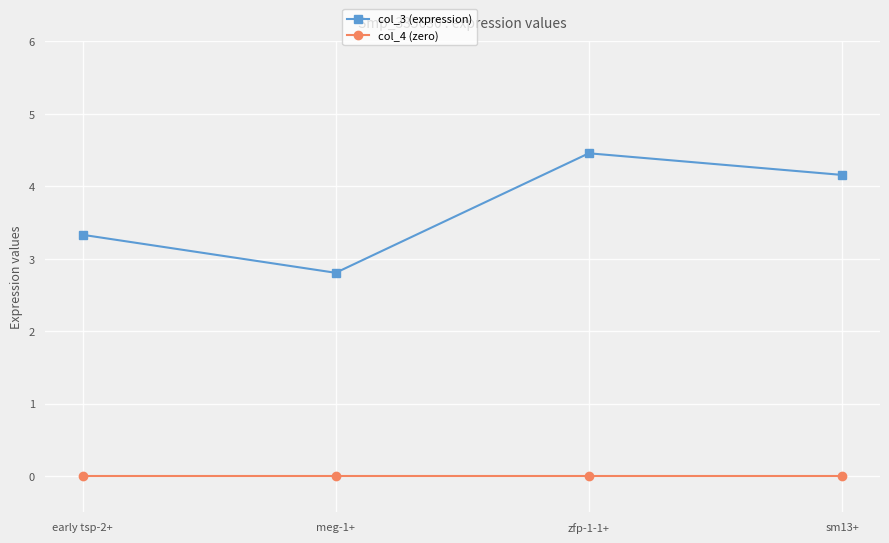

At which category is the sum across all series the highest?

zfp-1-1+